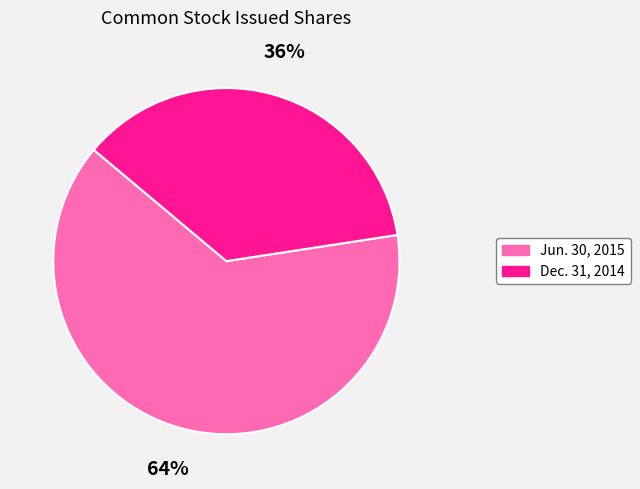

To the nearest percent, what is the average slice percentage?

50%